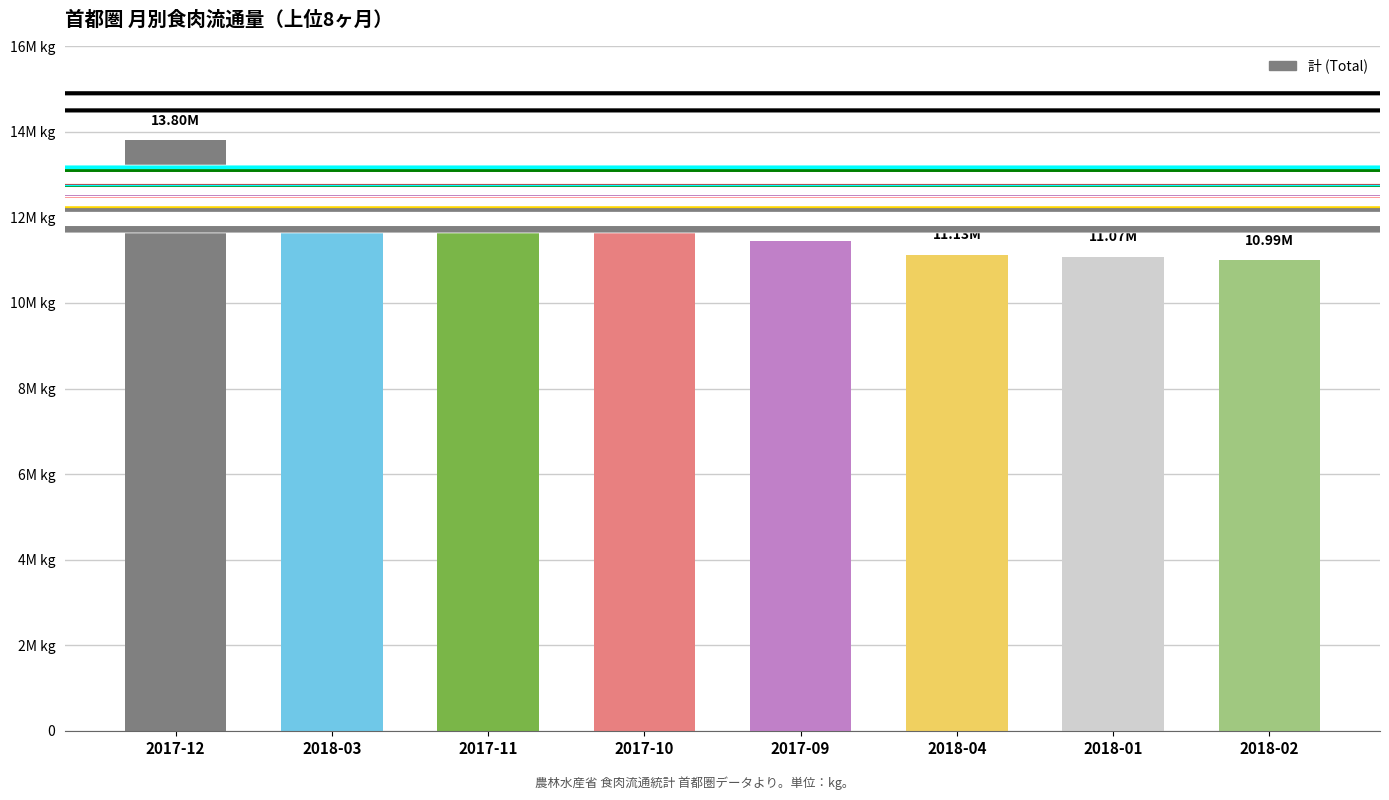

Which label corresponds to the smallest value in the chart?

2018-02